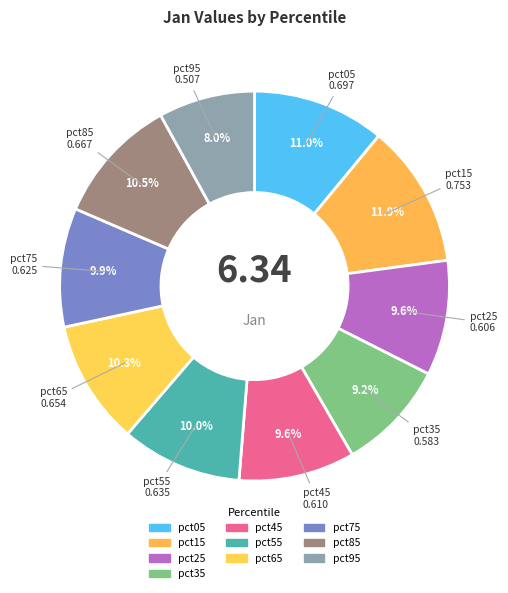

How many segments does this pie chart have?

10